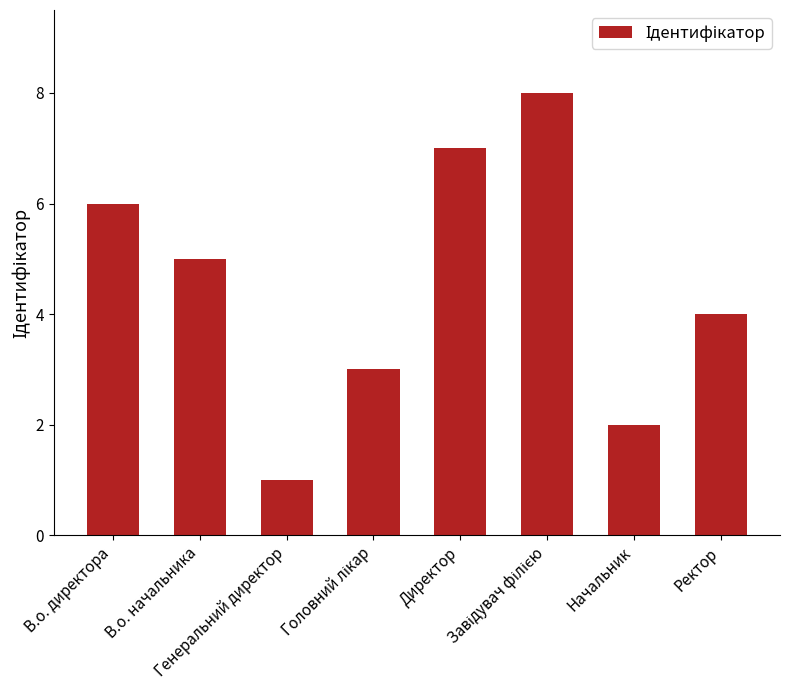

Is it true that the value at В.о. директора is 6?

True